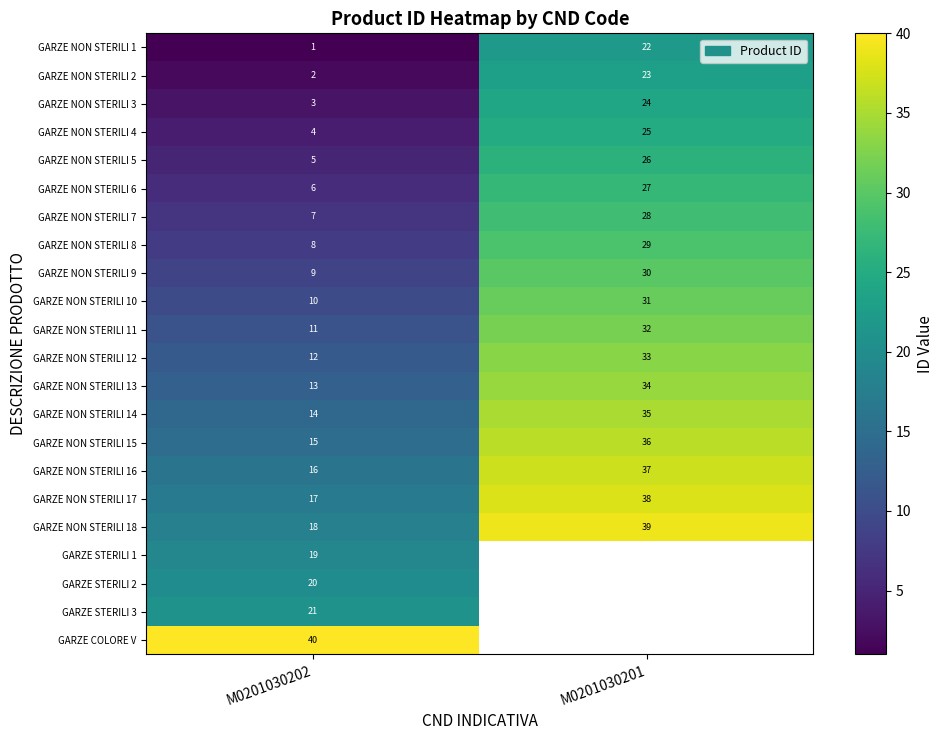

Where is GARZE NON STERILI 17 nearest to the value 27?

M0201030202